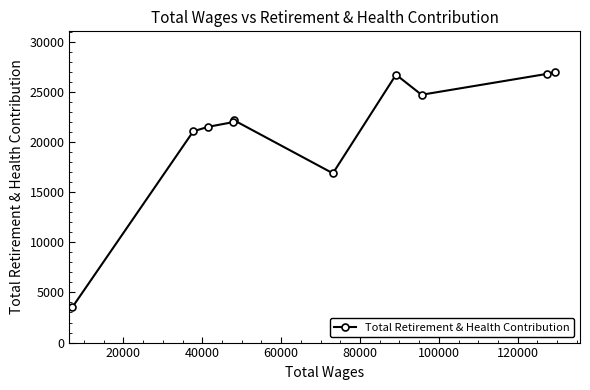

What is the greatest value displayed?

26986